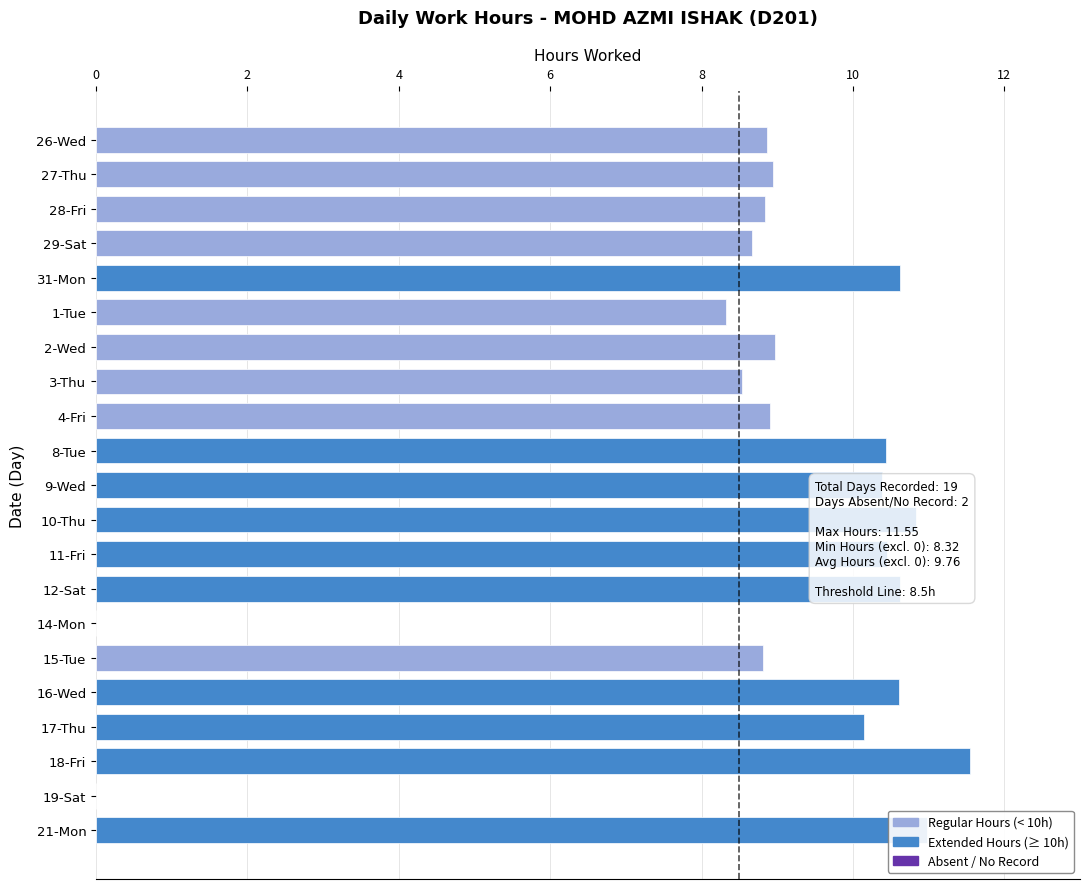

The value at 29-Sat is 8.7. True or false?

True